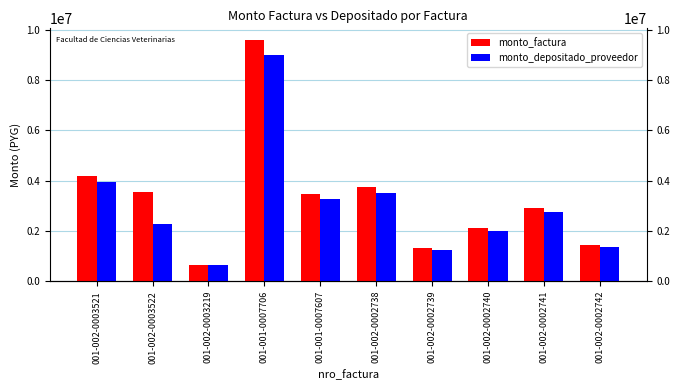

What is the label of the 5th bar from the left?

001-001-0007607